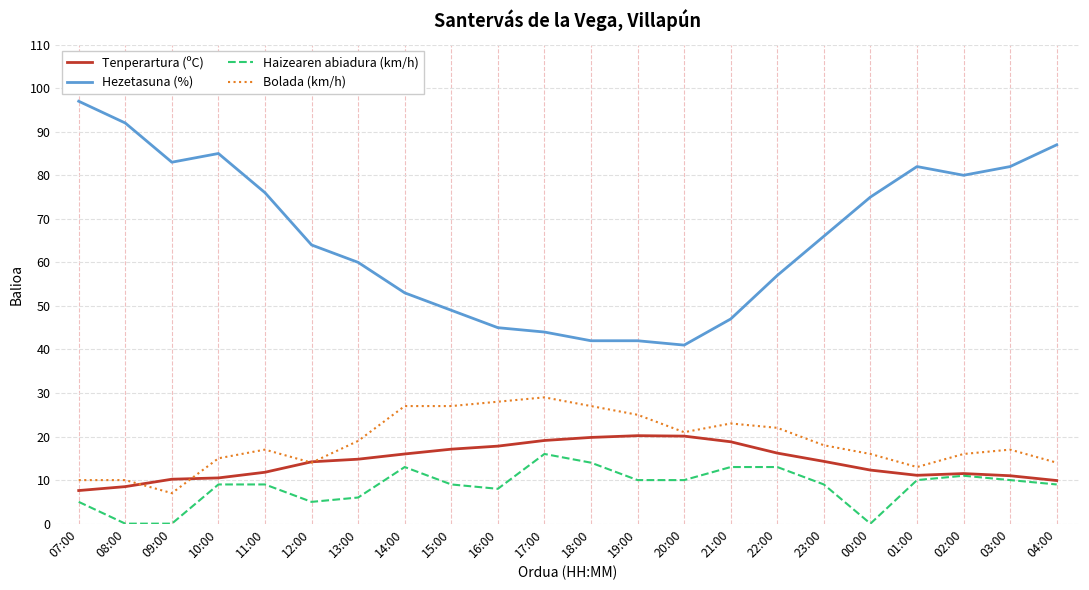

What is the total value across all series at 22:00?

108.2